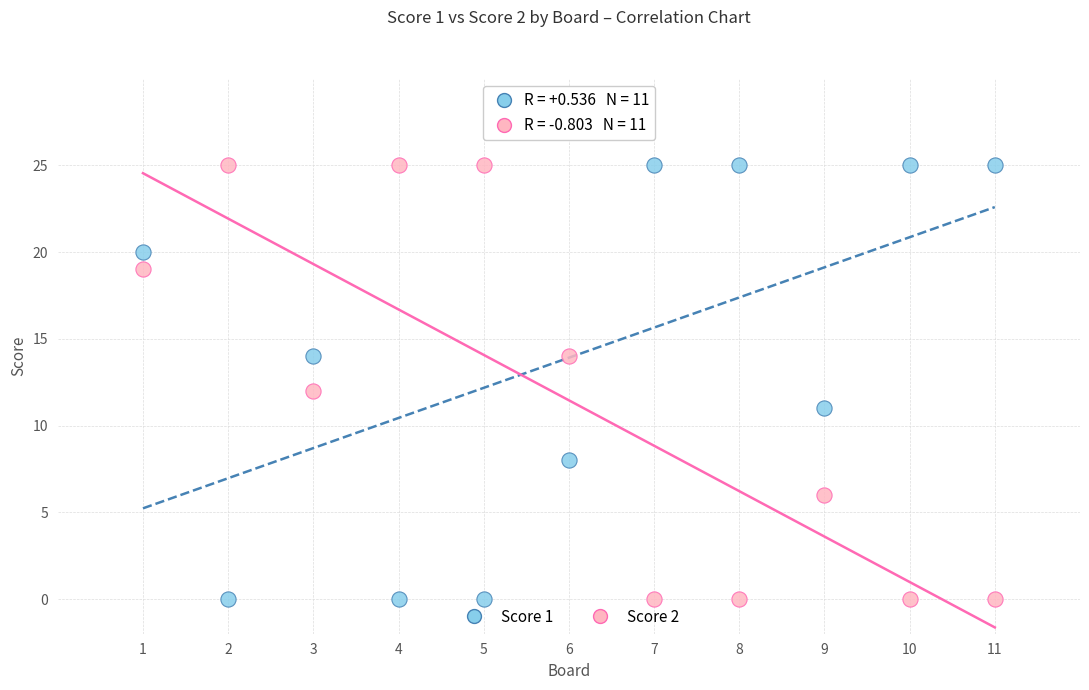

What is the X range (max minus min) for the scatter plot?

10